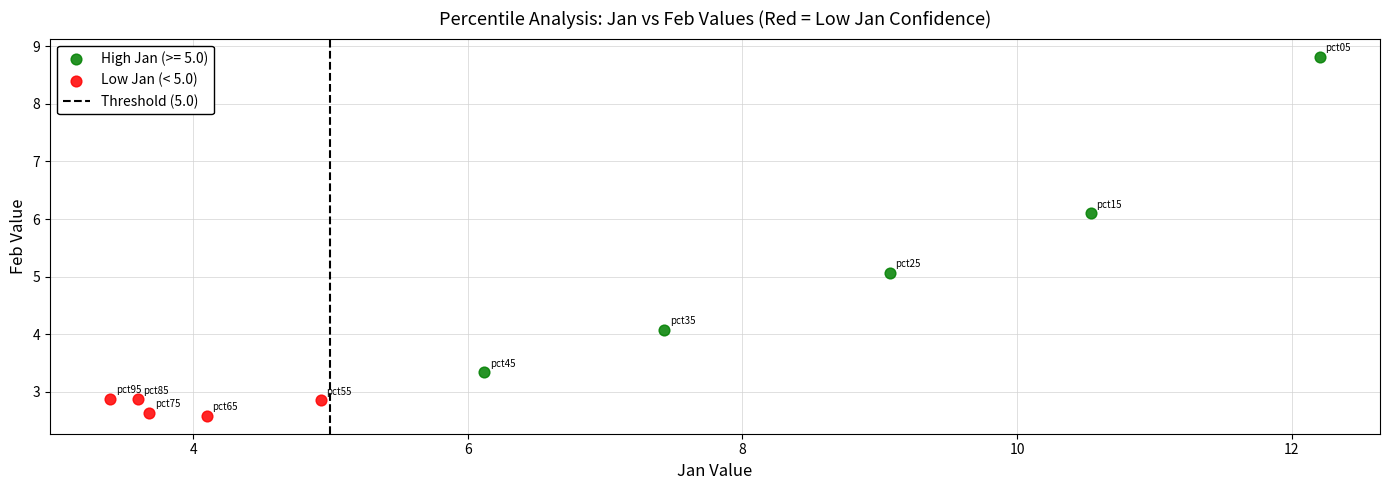

Which series has the largest Y range (max minus min)?

High Jan (>= 5.0)